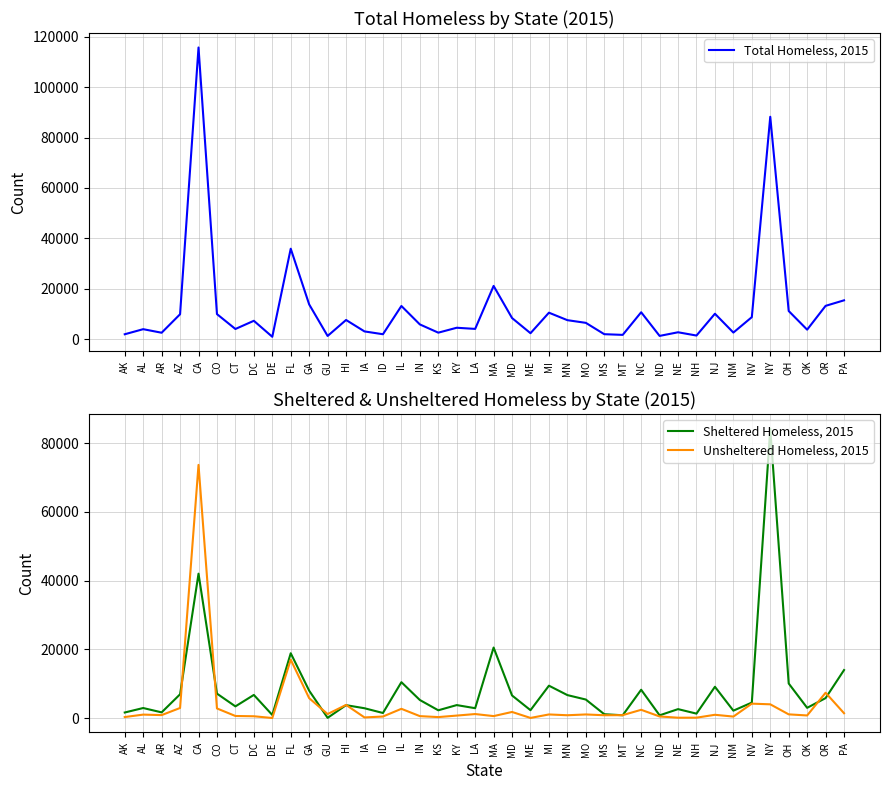

True or false: Sheltered Homeless, 2015 and Total Homeless, 2015 cross at least once.

False